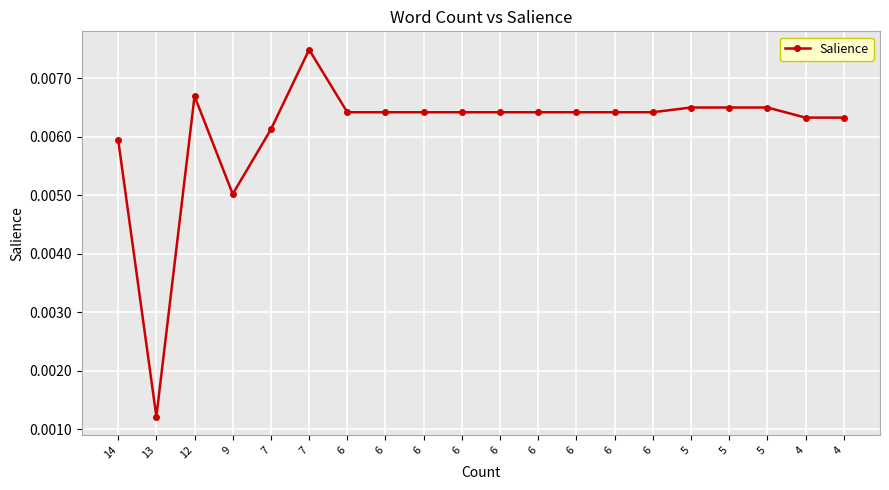

Count the number of data series in this chart.

1